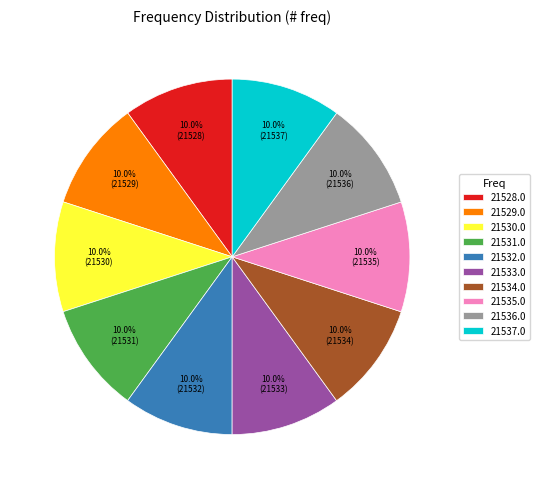

Does 21529.0 account for over 50% of the chart?

No